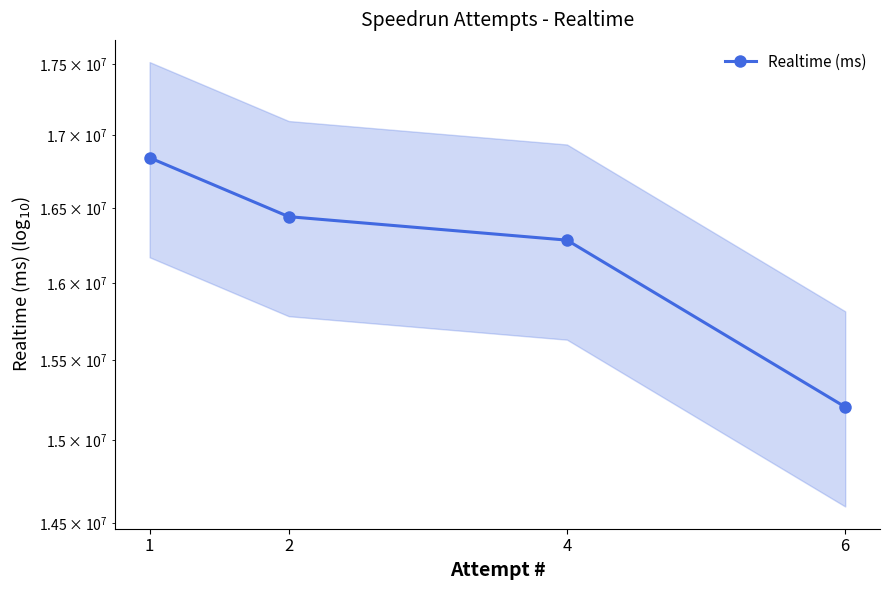

What is the difference between the values at 6 and 1?

1636384